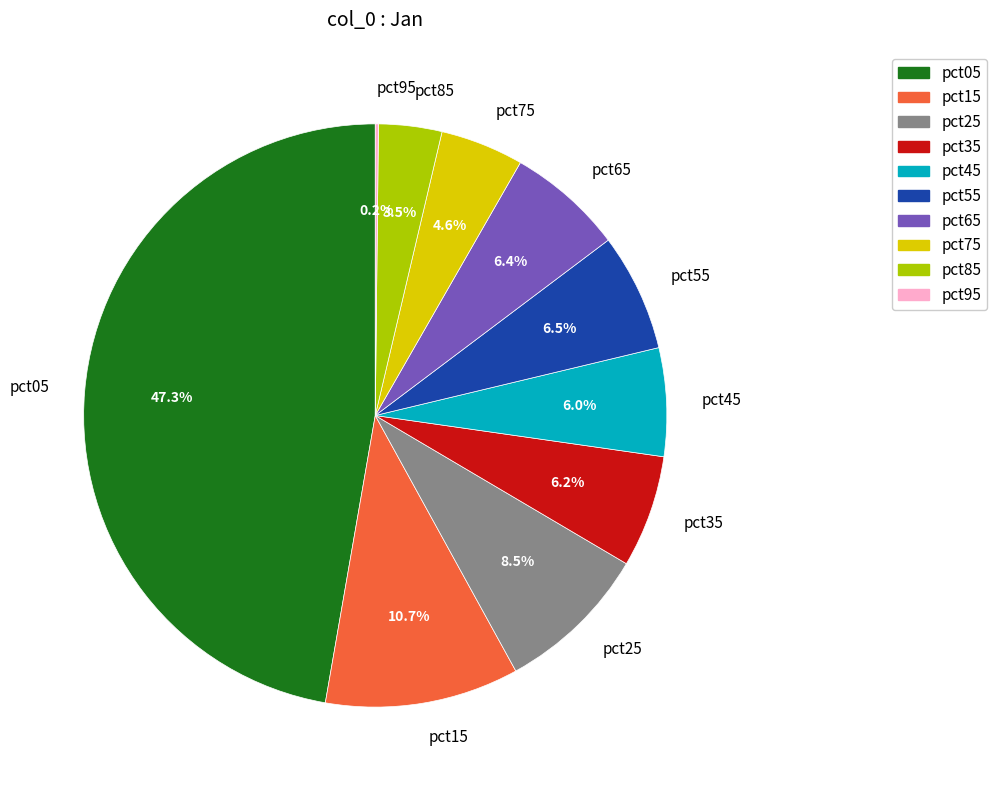

What is the ratio of the value at pct35 to the value at pct15?

0.6